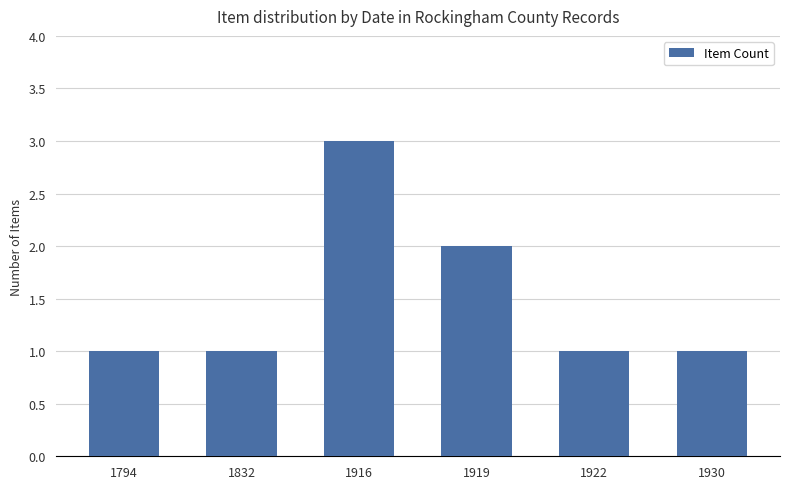

True or false: the data shows 2 at 1922.

False